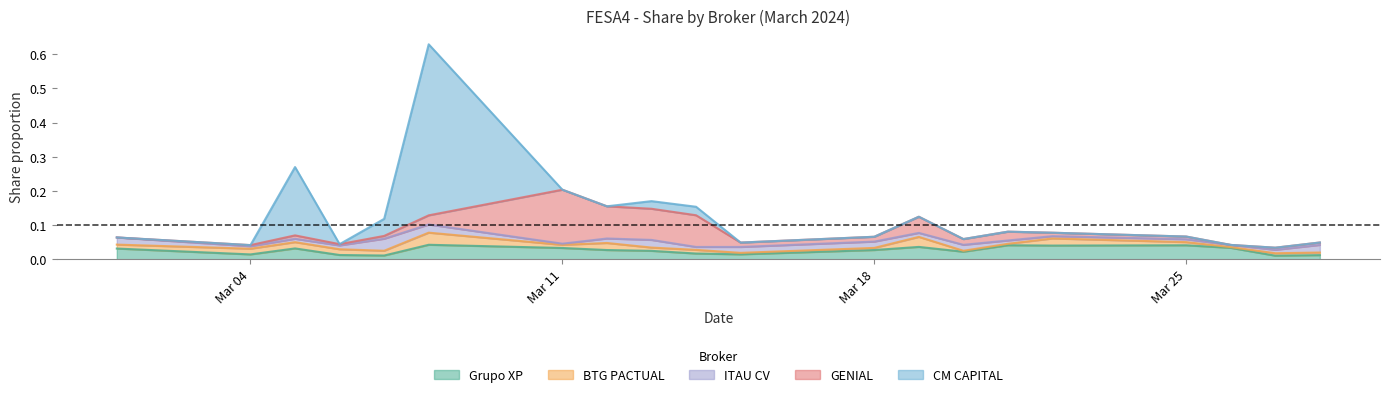

Rank the series by their maximum value, from highest to lowest.

CM CAPITAL, GENIAL, Grupo XP, BTG PACTUAL, ITAU CV